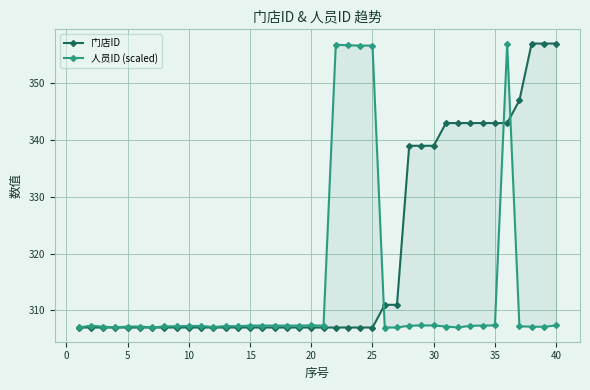

How many values in the 人员ID (scaled) series exceed 307?

39